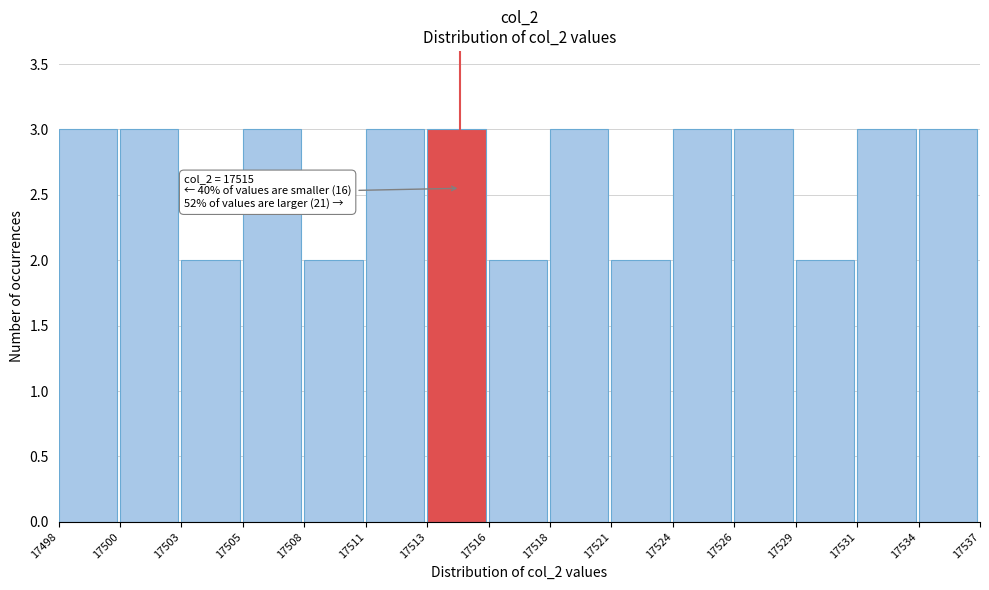

Reading right to left, transcribe all the data shown in this chart.

17534=3	17531=3	17529=2	17526=3	17524=3	17521=2	17518=3	17516=2	17513=3	17511=3	17508=2	17505=3	17503=2	17500=3	17498=3